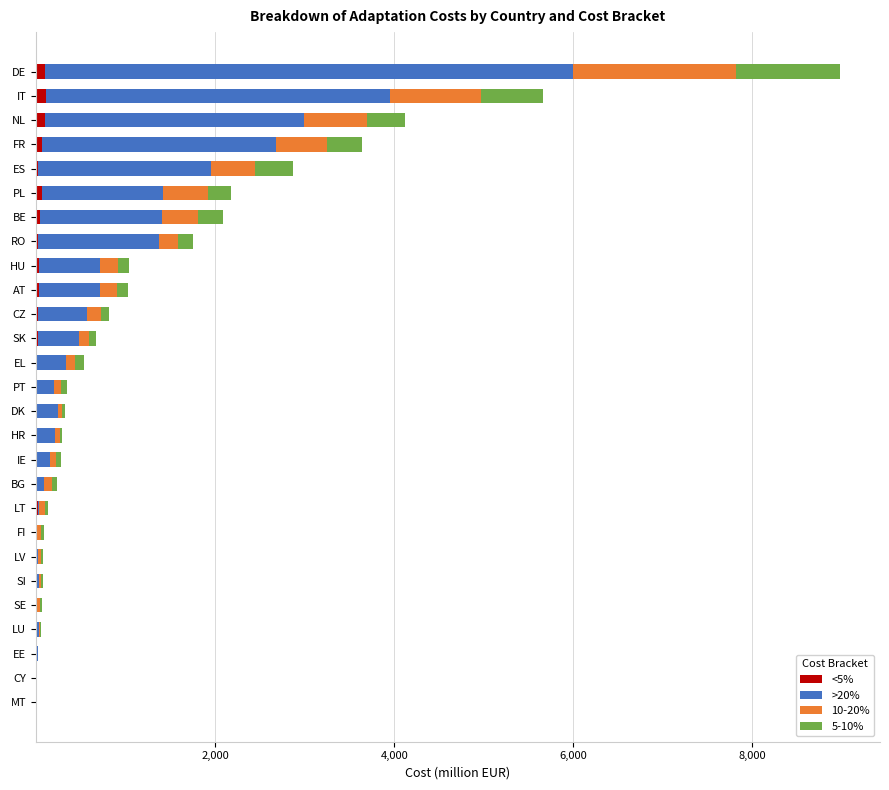

How many categories are shown in the chart?

27